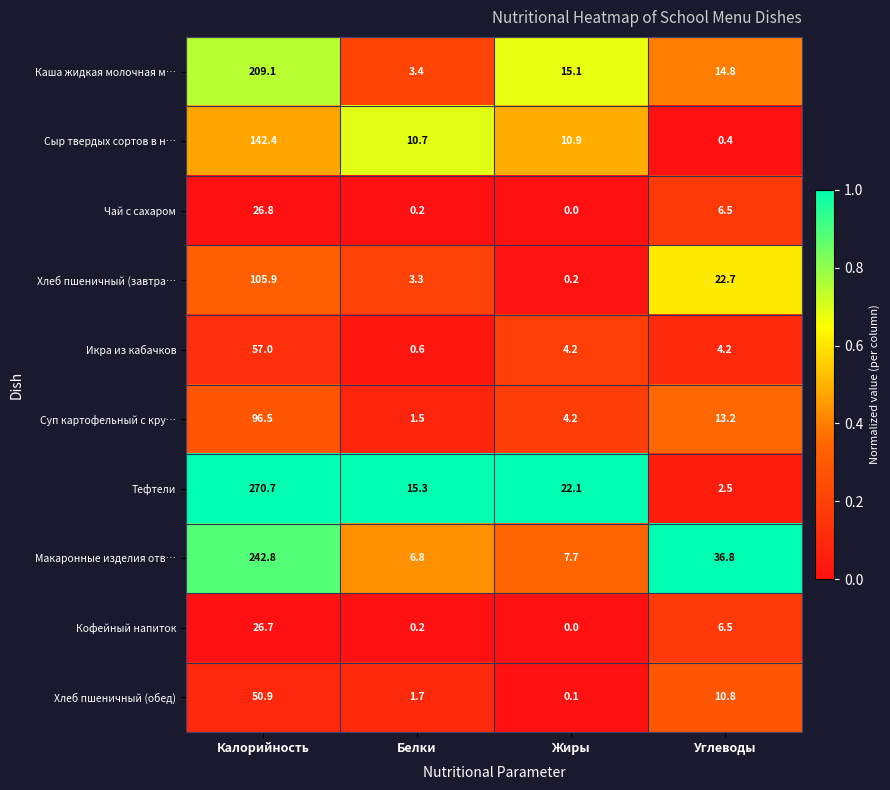

Rank the series by their maximum value, from lowest to highest.

Кофейный напиток, Чай с сахаром, Хлеб пшеничный (обед), Икра из кабачков, Суп картофельный с кру…, Хлеб пшеничный (завтра…, Сыр твердых сортов в н…, Каша жидкая молочная м…, Макаронные изделия отв…, Тефтели